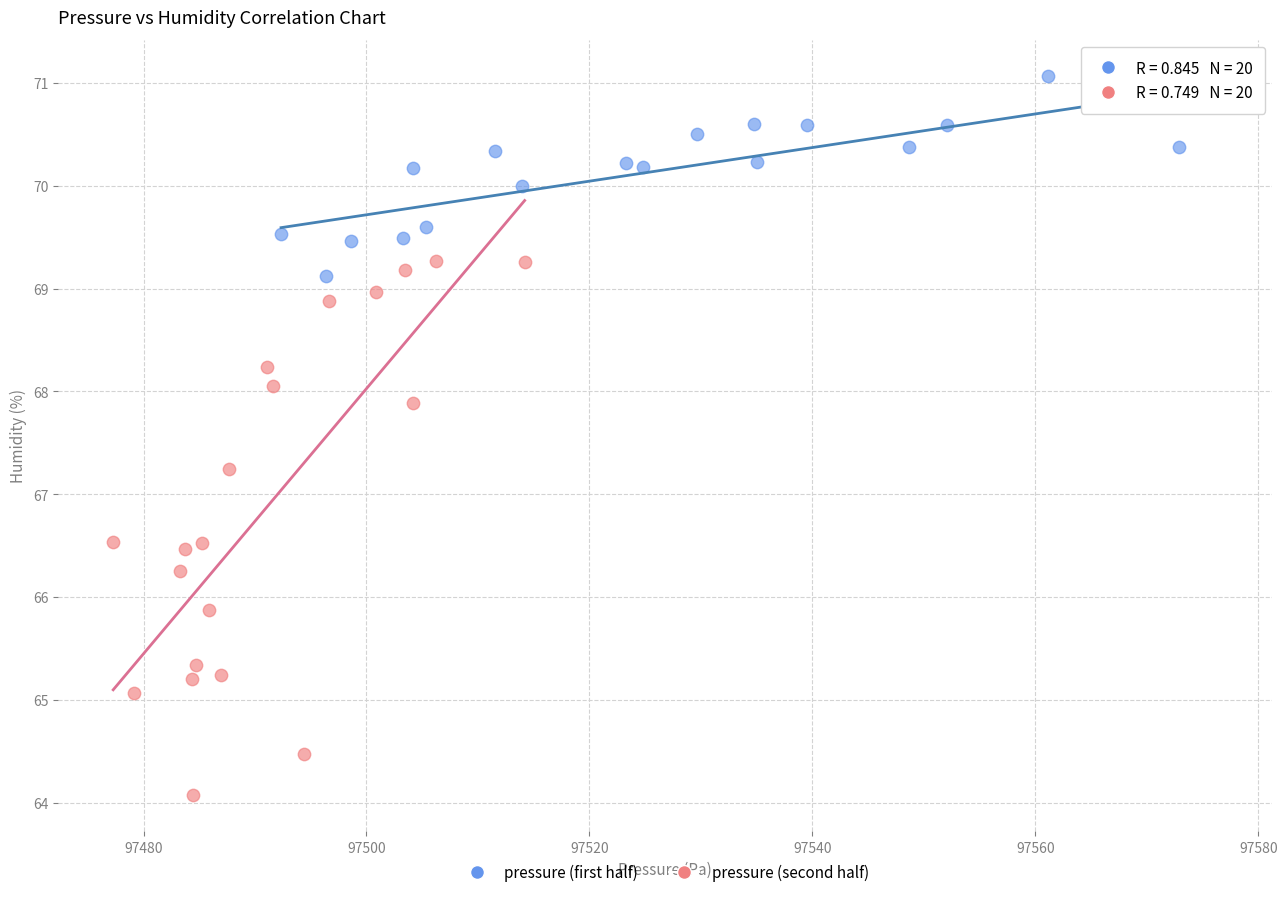

What are all the series names shown in the legend?

pressure (first half), pressure (second half)